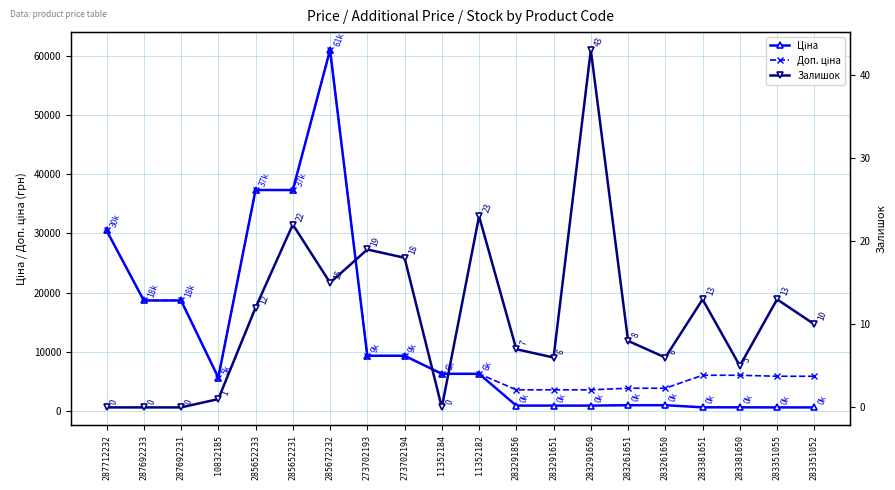

Is the value of Залишок at 283381651 greater than the value of Ціна at 273702193?

No